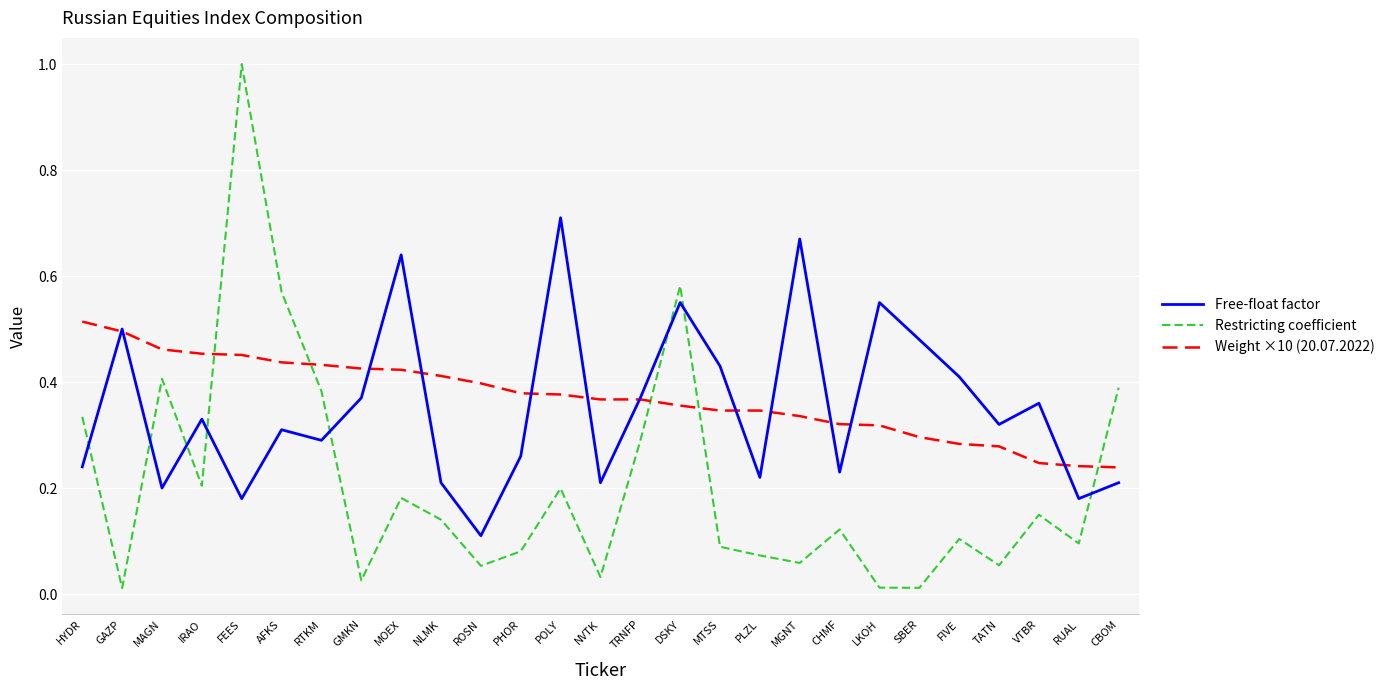

Which label corresponds to the largest value in the chart?

FEES